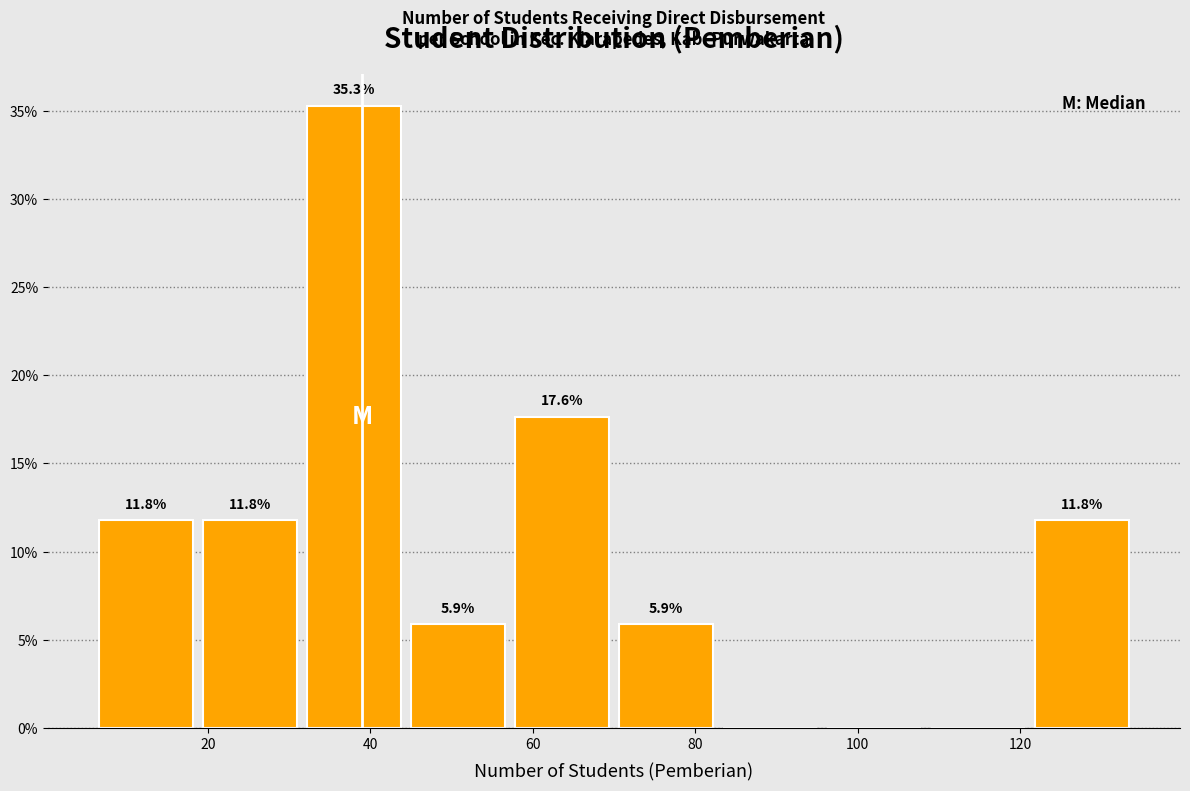

Over which range of the x-axis is the bar tallest?

31.6 to 44.4